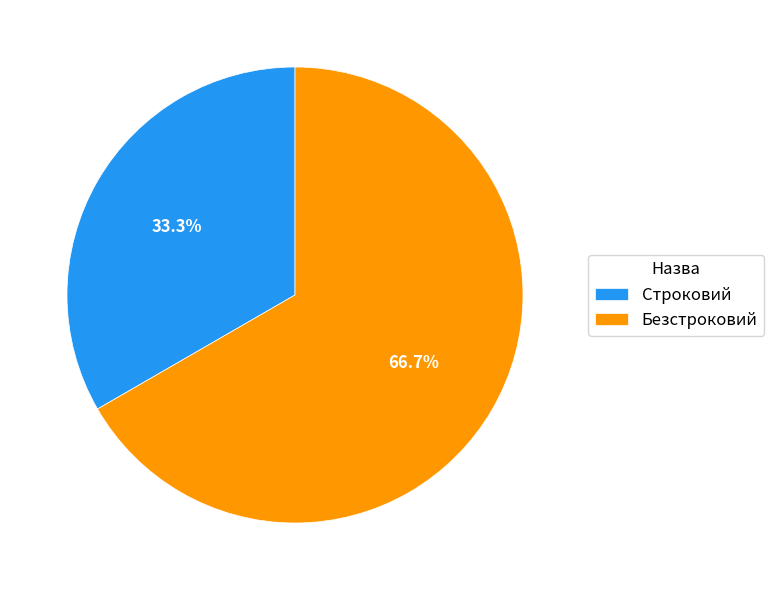

Which slice is the smallest?

Строковий